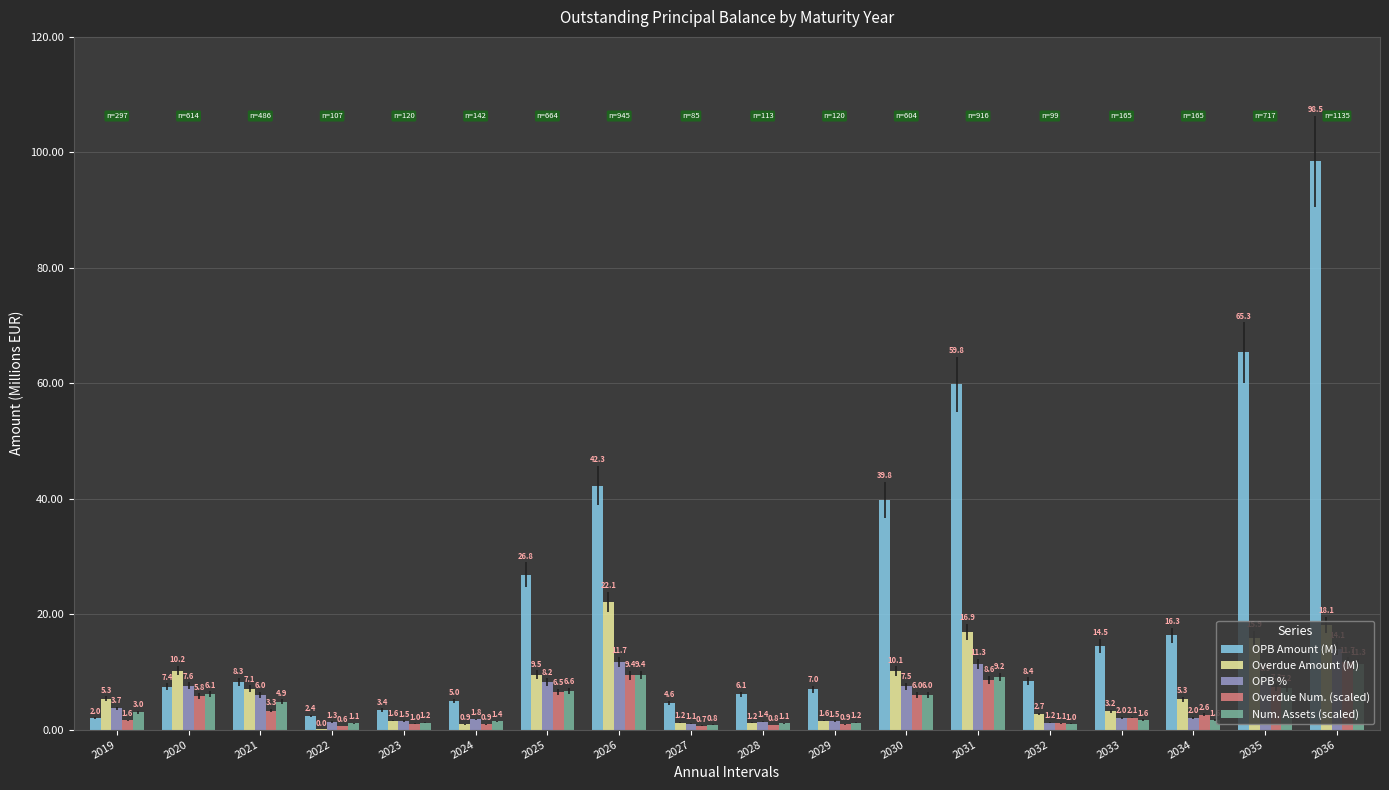

At which category does the chart reach its peak across all series?

2036